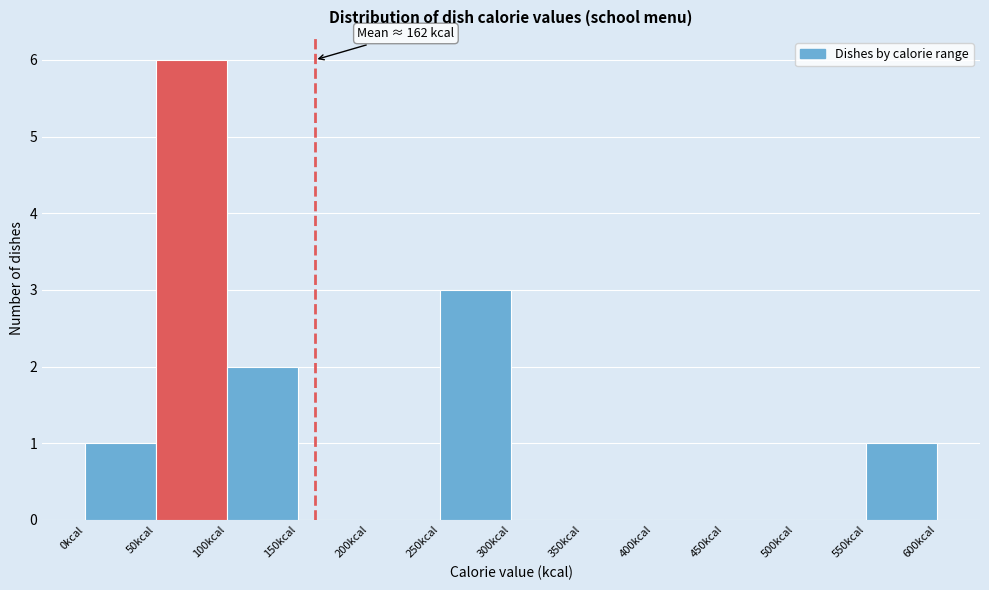

Over which range of the x-axis is the bar tallest?

50 to 100